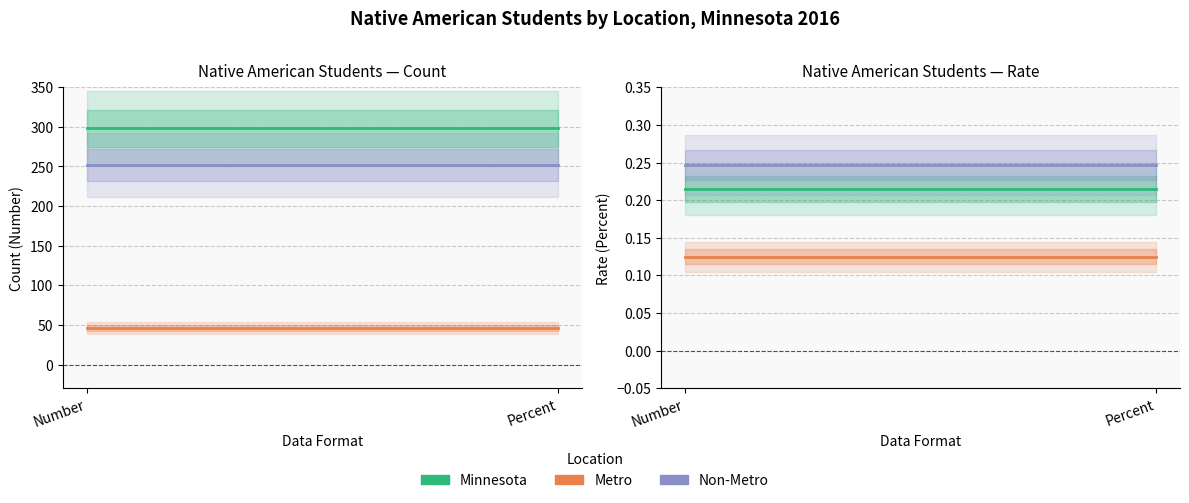

At which category is the sum across all series the highest?

Number